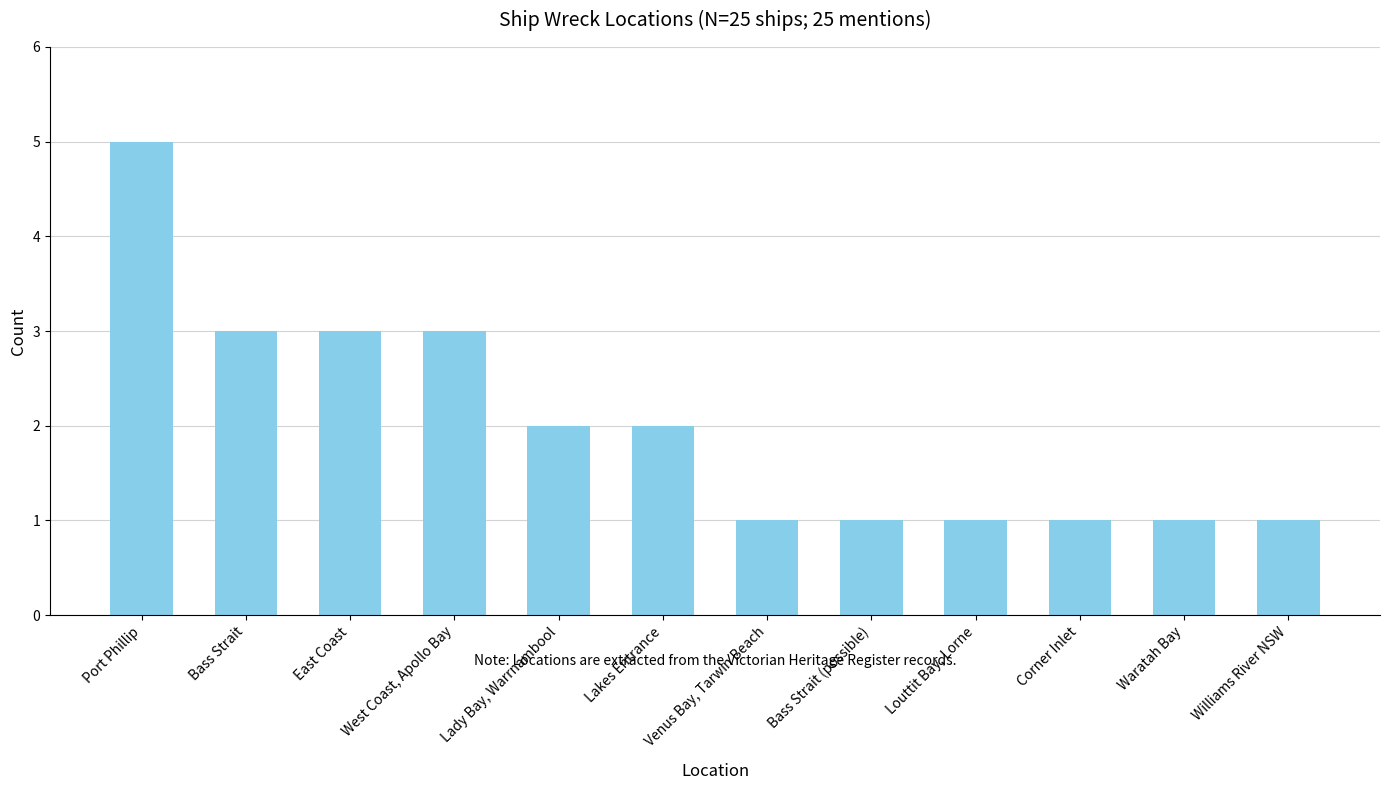

What is the label of the 12th bar from the right?

Port Phillip